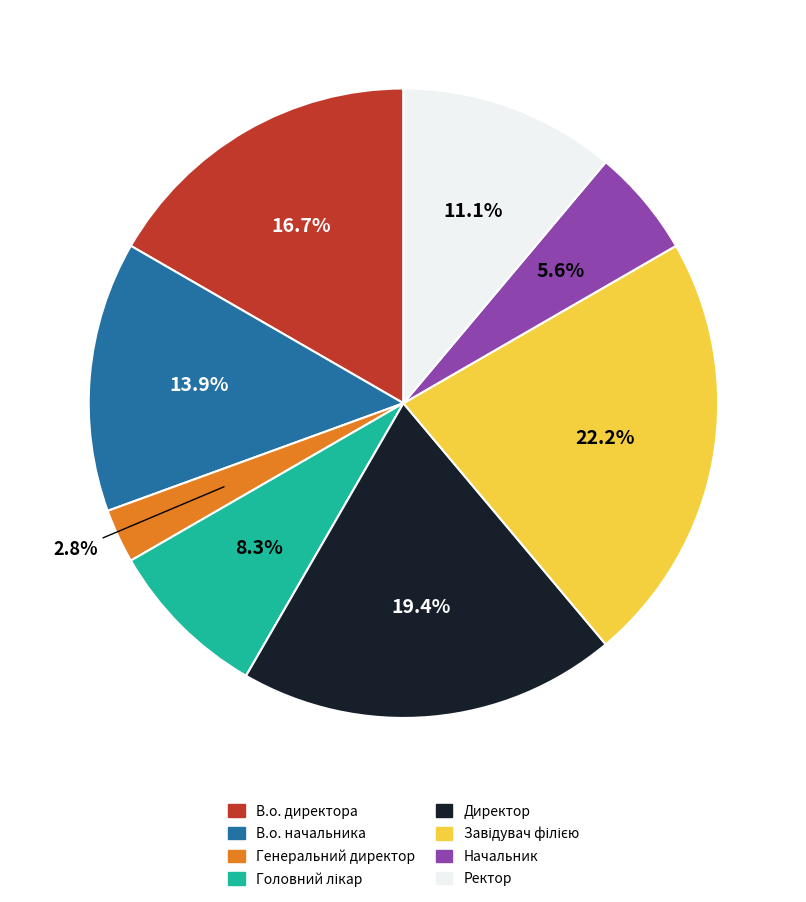

Does В.о. начальника account for over 50% of the chart?

No